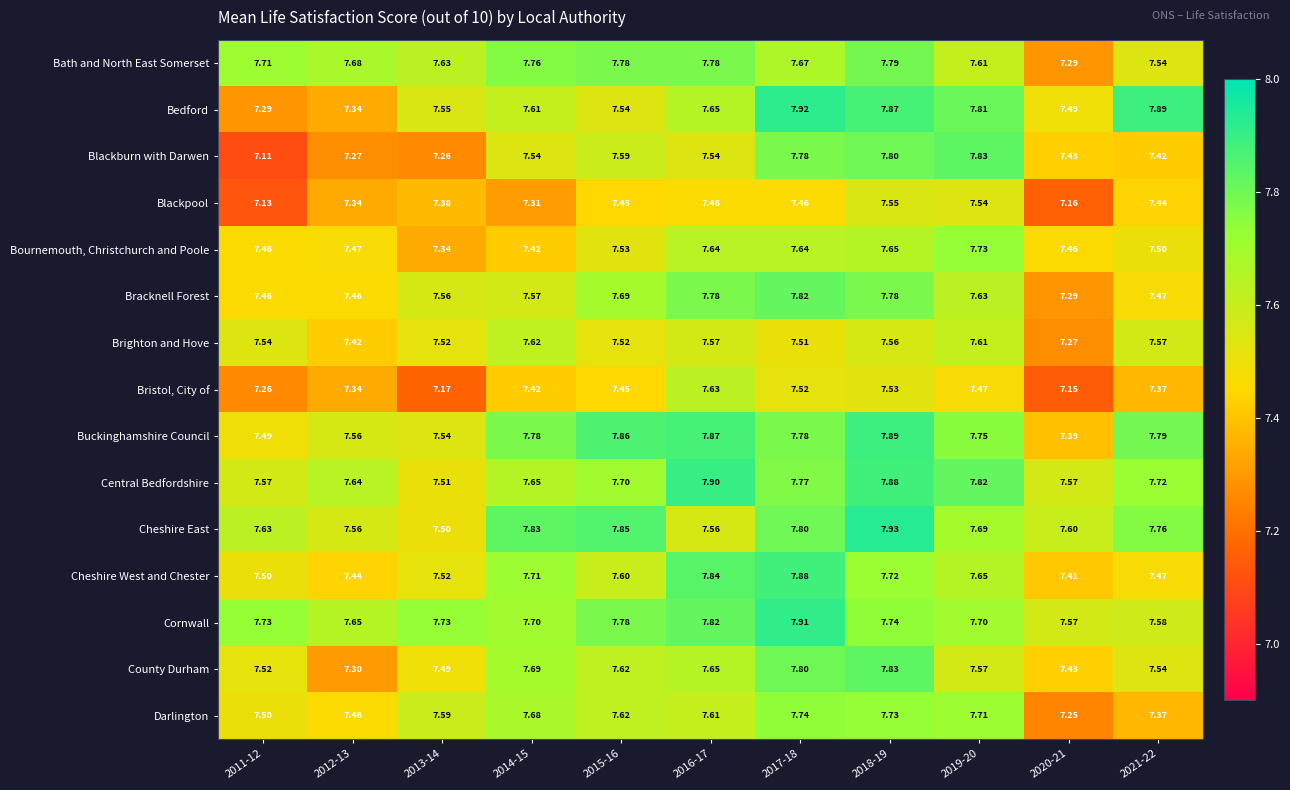

Between 2015-16 and 2016-17, which series saw the biggest shift?

Cheshire East